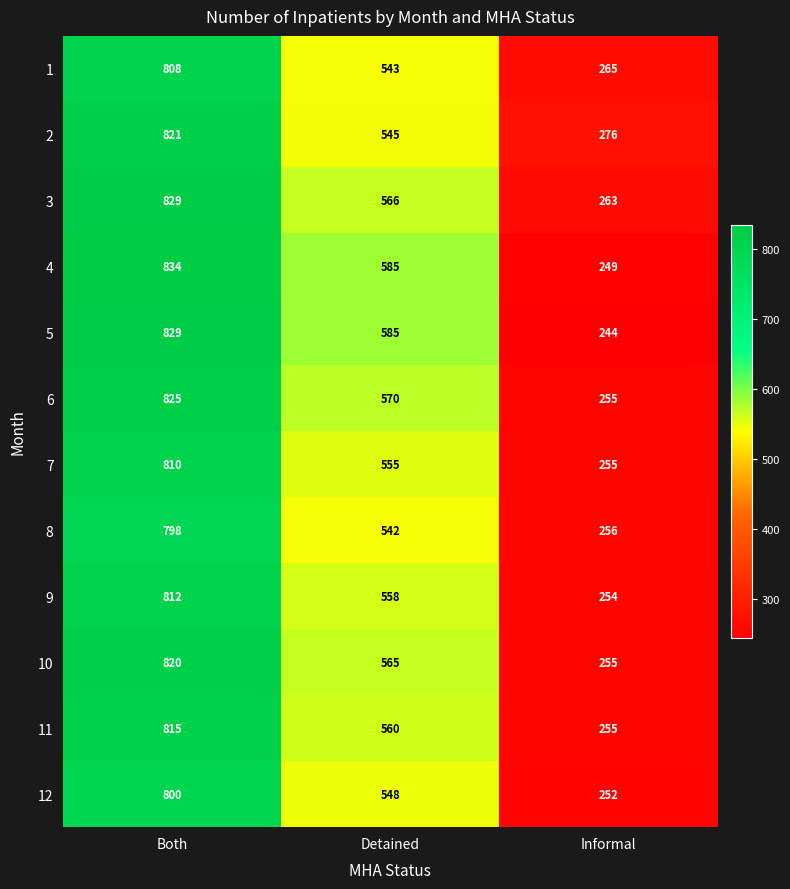

Between Detained and Informal, which series saw the biggest shift?

5